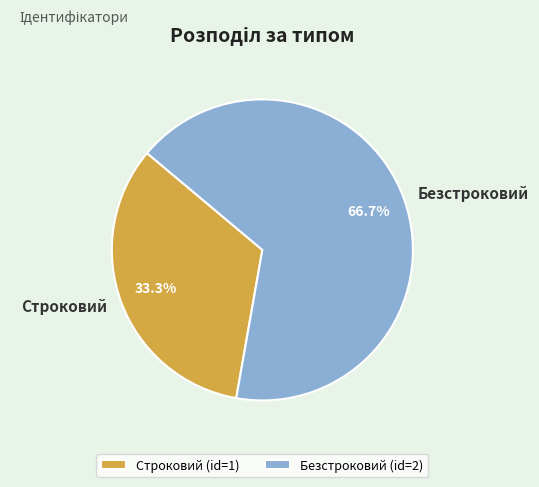

How many segments does this pie chart have?

2